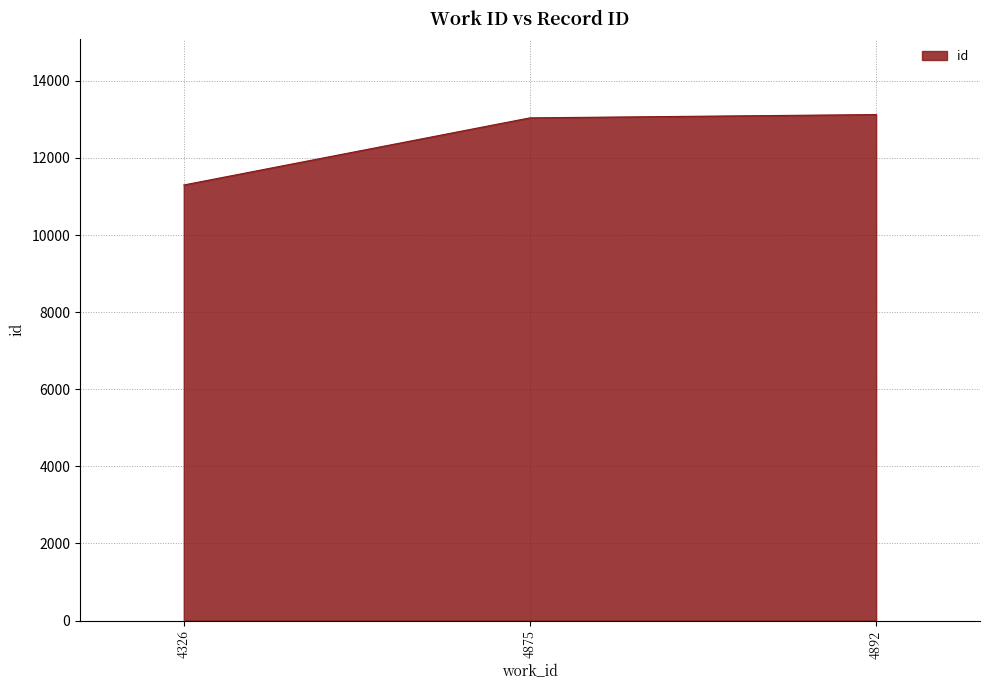

Does the chart display data point markers on the line(s)?

No